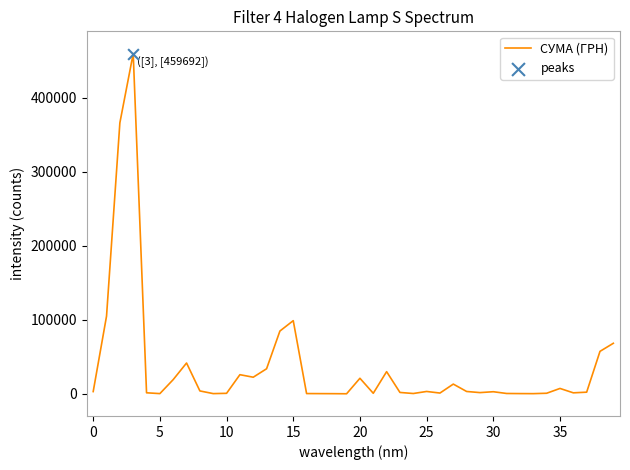

What is the maximum value shown in the chart?

459692.9